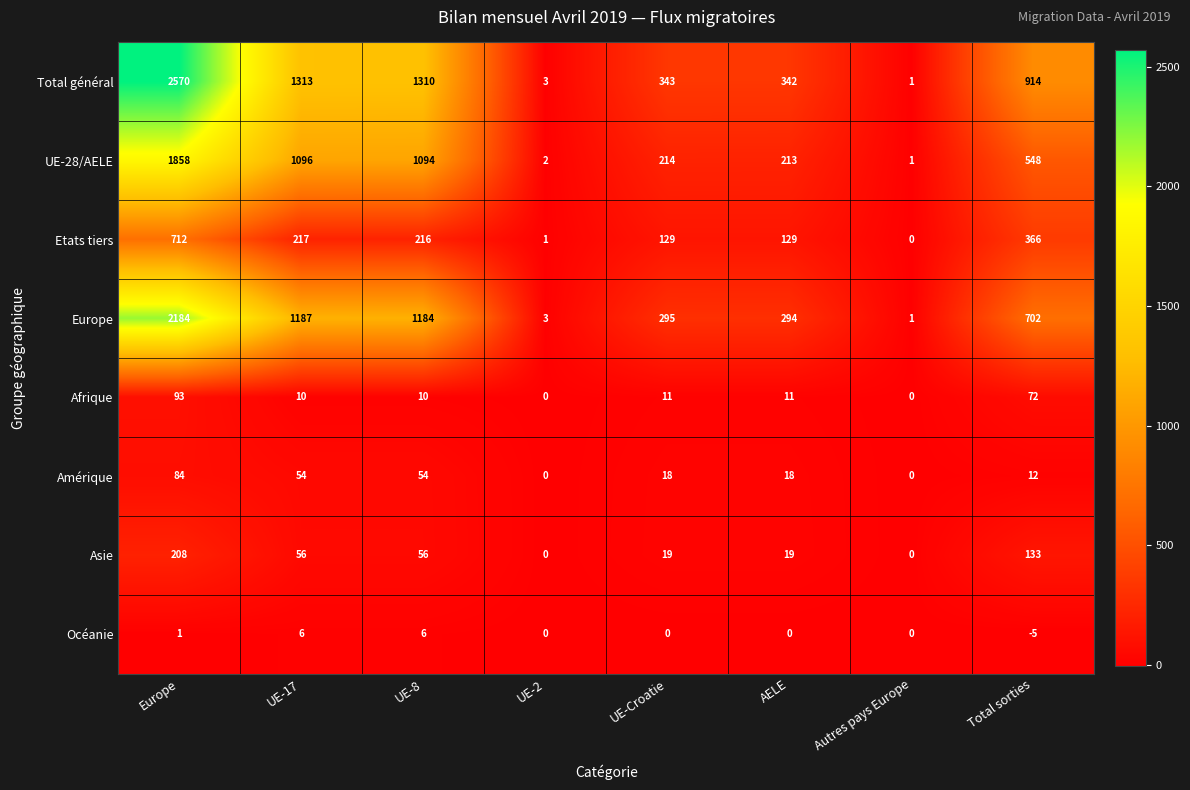

What is the sum of the Asie values at Autres pays Europe and UE-Croatie?

19